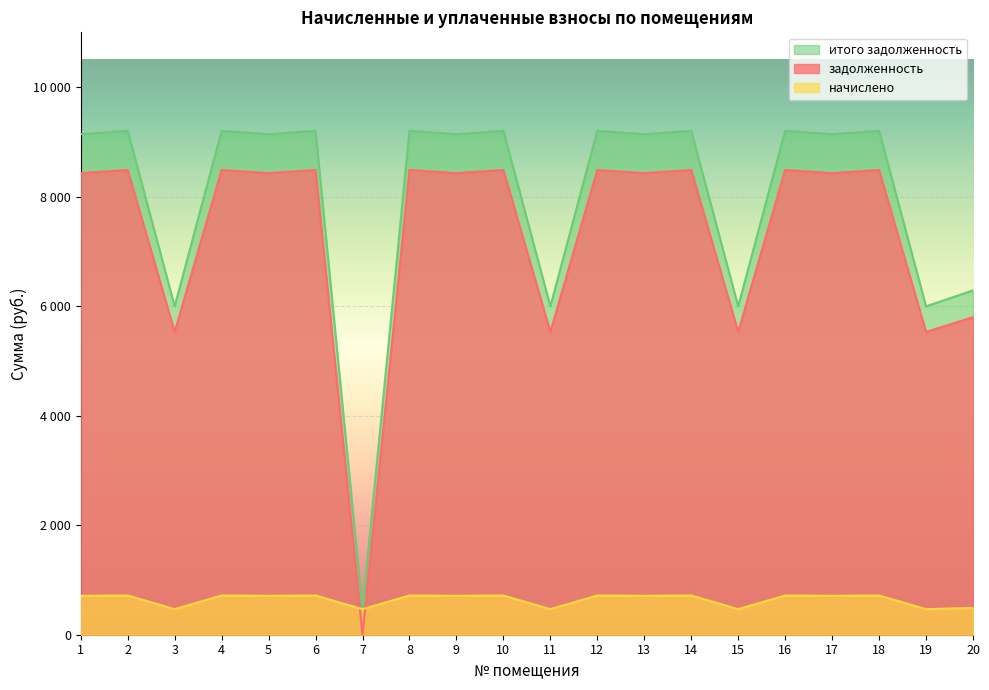

List the labels in order of начислено value, largest first.

2, 4, 6, 8, 10, 12, 14, 16, 18, 1, 5, 9, 13, 17, 20, 3, 7, 11, 15, 19